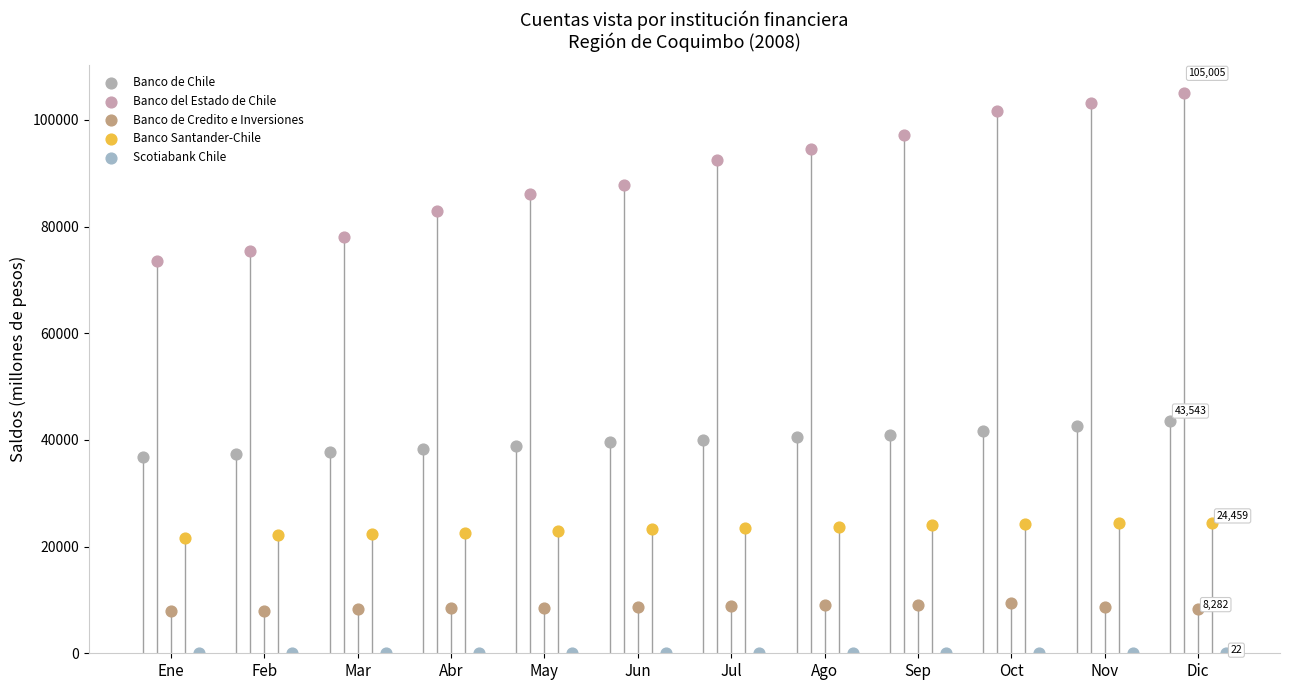

Which series reaches the minimum Y coordinate?

Scotiabank Chile